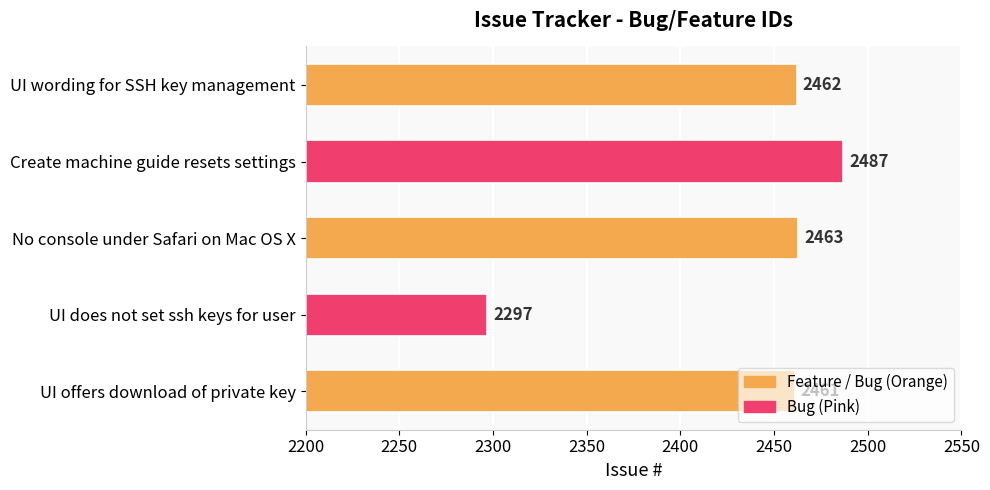

At which category does the chart reach its peak across all series?

Create machine guide resets settings